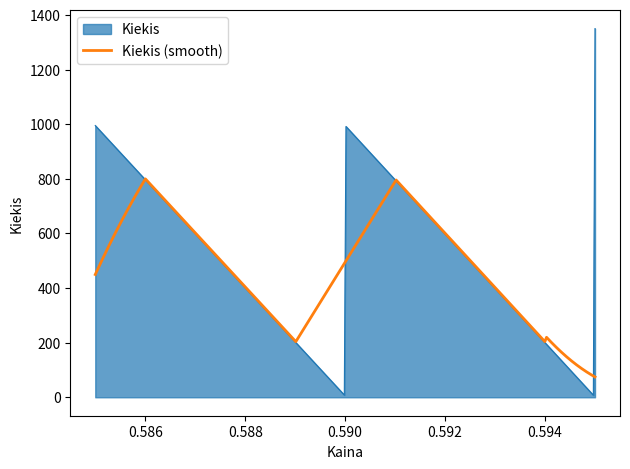

Does the chart have visible grid lines?

No